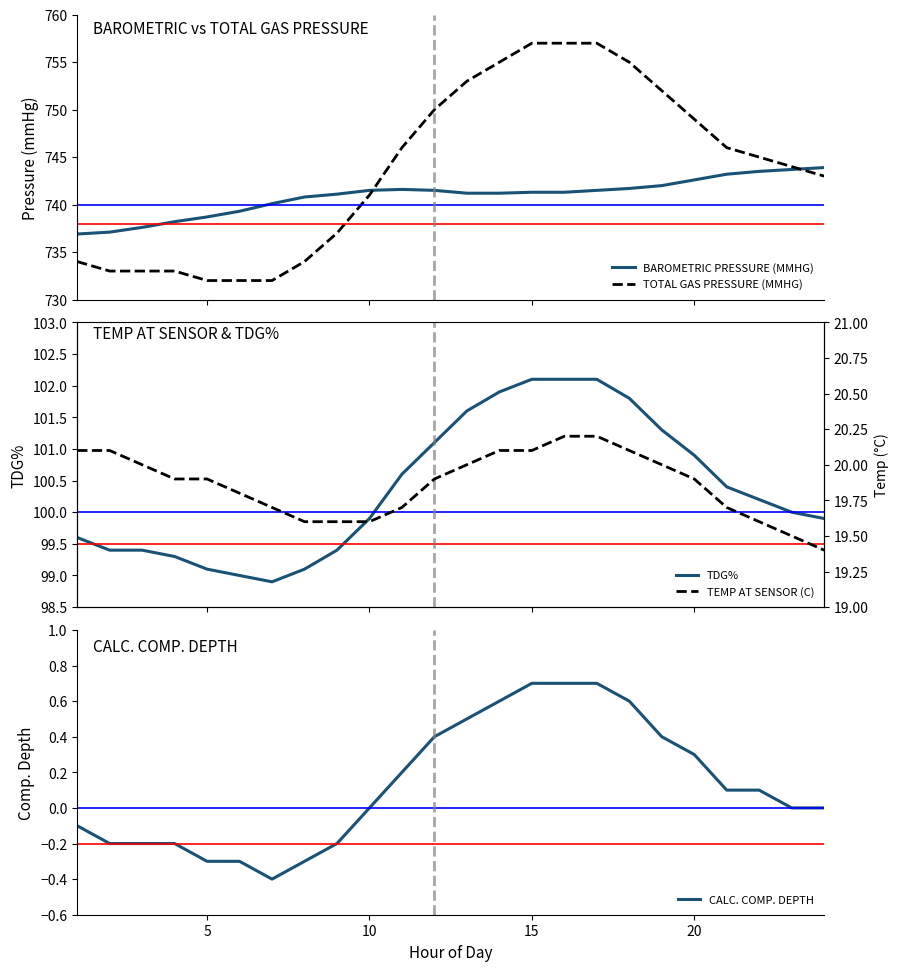

The CALC. COMP. DEPTH series shows 1.3 at 15. True or false?

False